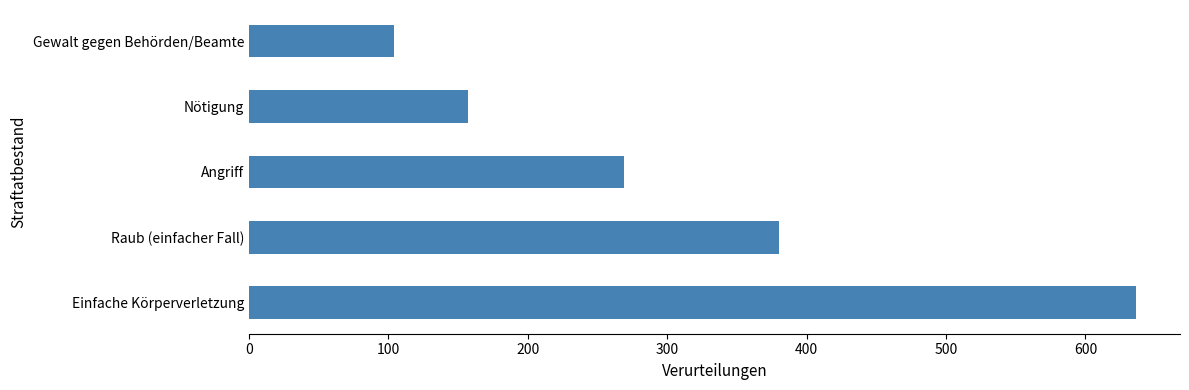

What is the difference between the second highest and minimum values?

276